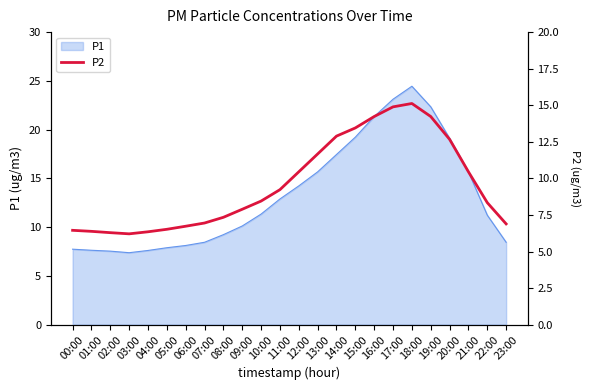

What is the greatest value displayed?

15.1